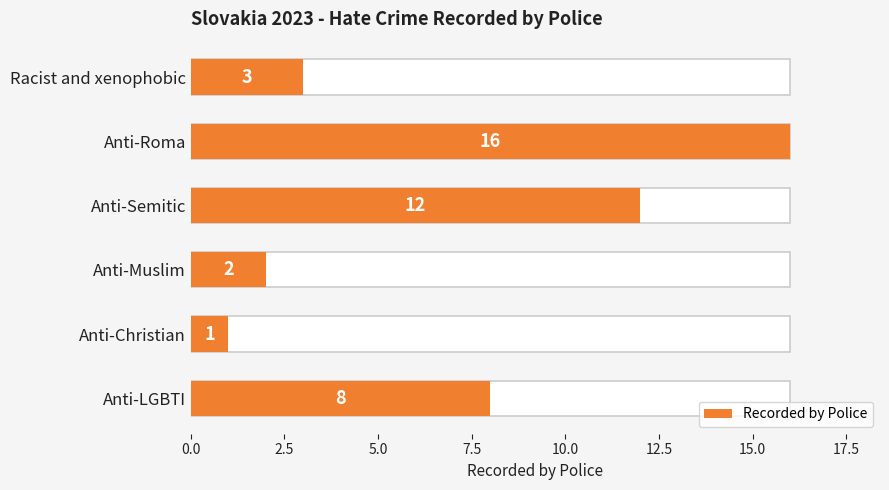

What is the approximate value at Anti-Semitic, to the nearest 5?

10